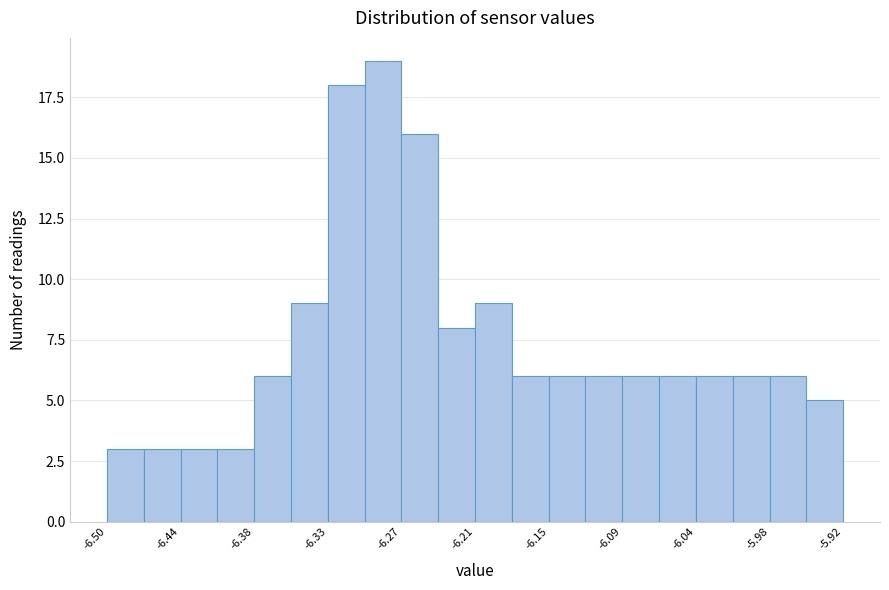

Read against the x-axis, roughly where is the centre of the tallest bar?

-6.28